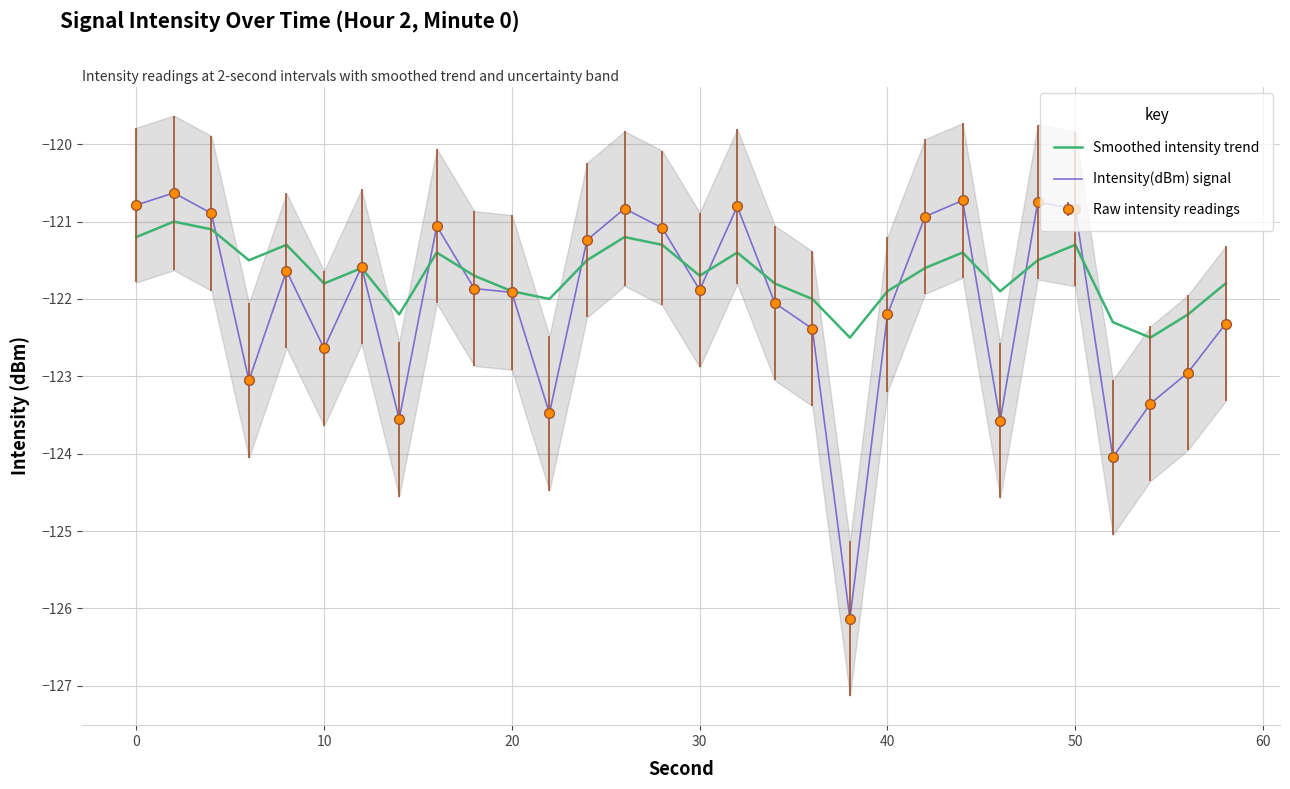

How many lines are shown in the chart?

2